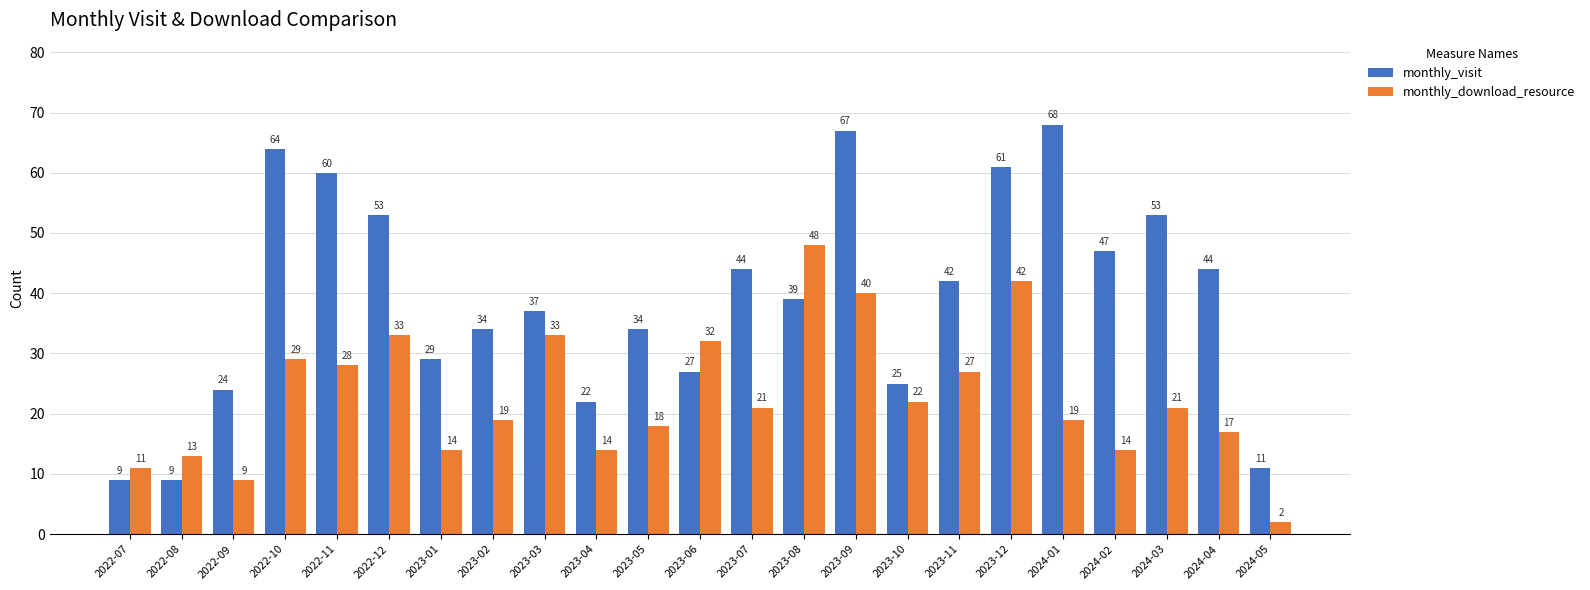

What is the difference between the maximum and minimum values in the monthly_download_resource series?

46